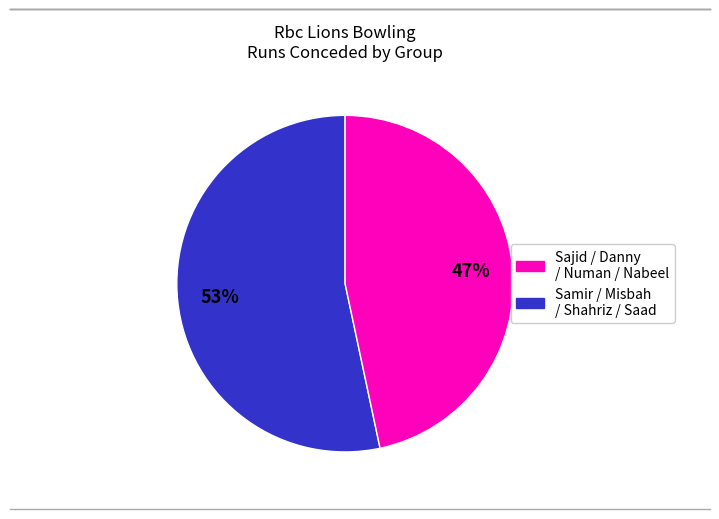

To the nearest percent, what is the average slice percentage?

50%